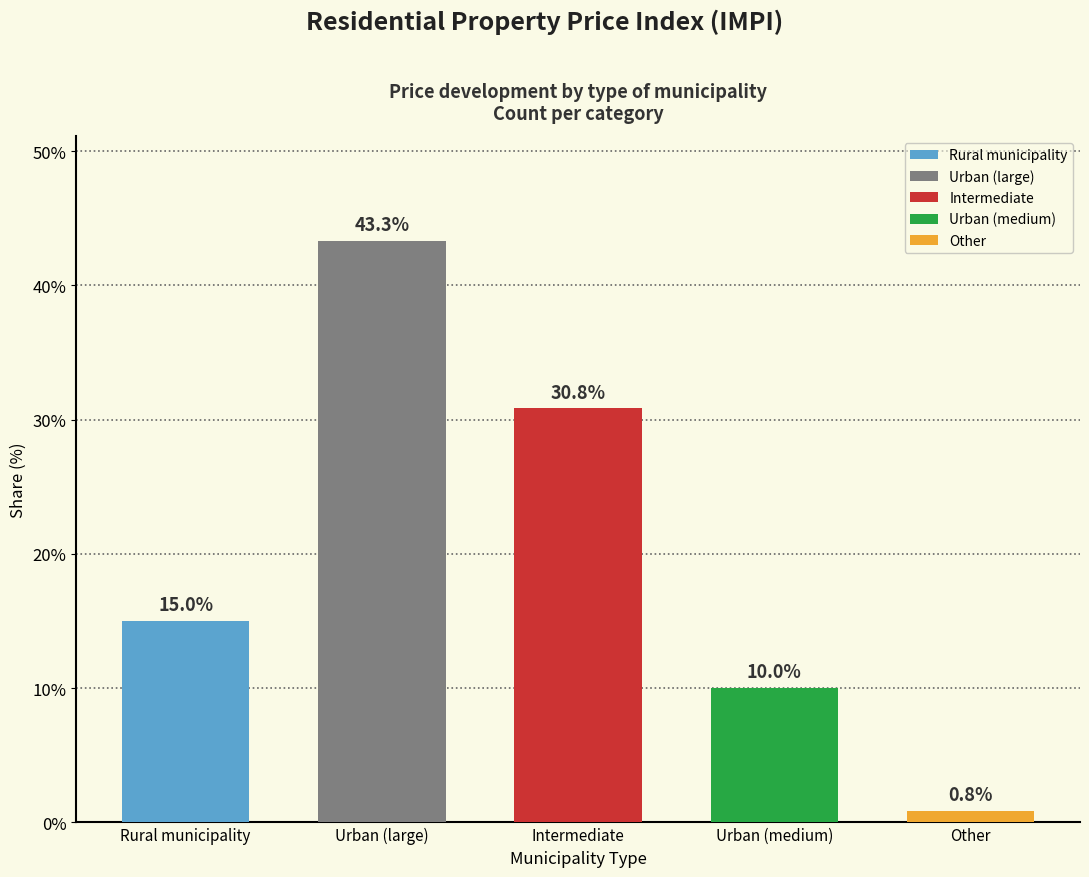

List the labels in order of value, largest first.

Urban municipality of a large agglomeration, Intermediate municipality, Rural municipality, Urban municipality of a medium-sized agglomeration, Other